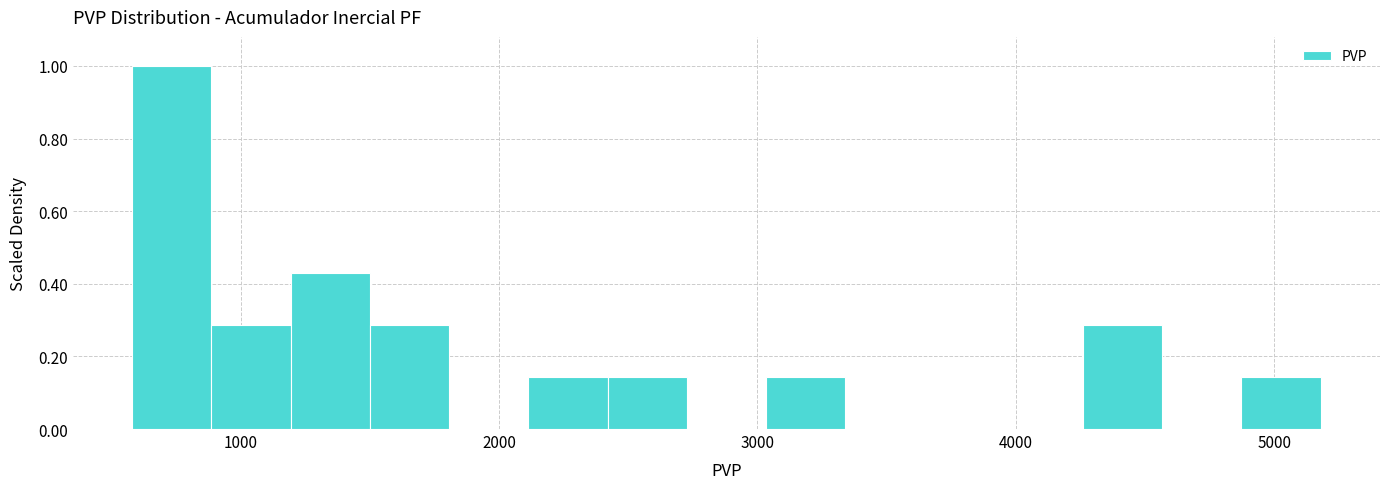

Read against the x-axis, roughly where is the centre of the tallest bar?

700